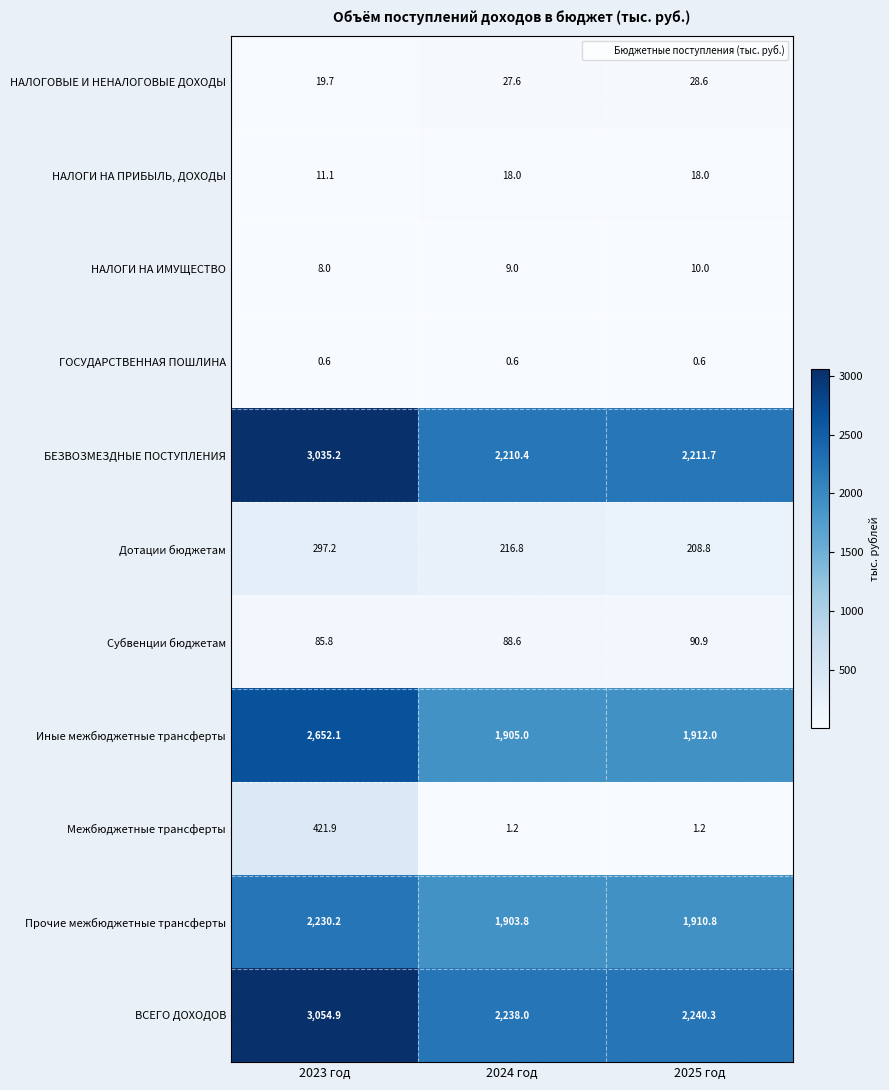

The ГОСУДАРСТВЕННАЯ ПОШЛИНА series shows 0.6 at 2025 год. True or false?

True